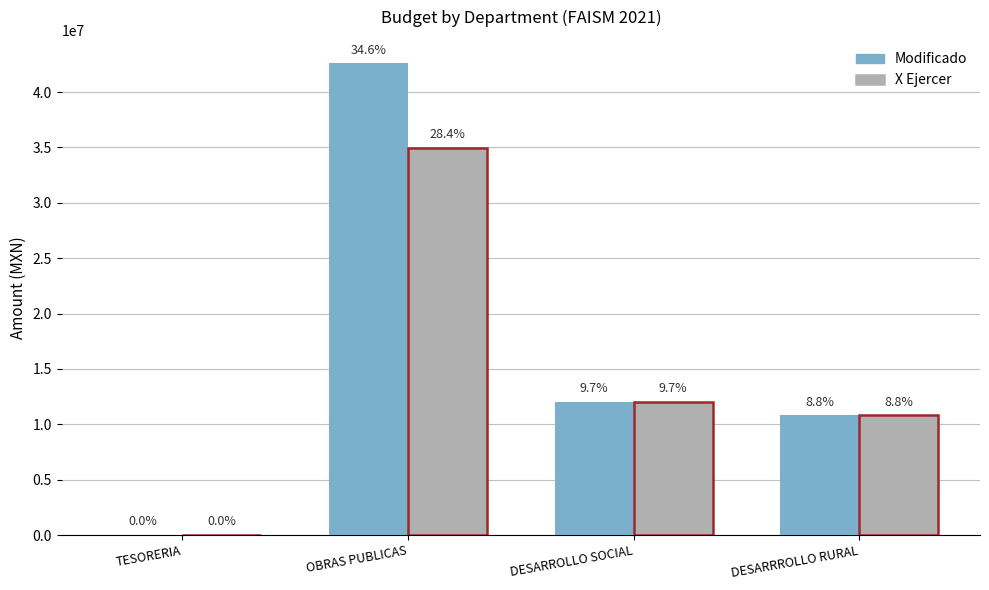

Rank the categories by Modificado value from lowest to highest.

TESORERIA, DESARRROLLO RURAL, DESARROLLO SOCIAL, OBRAS PUBLICAS